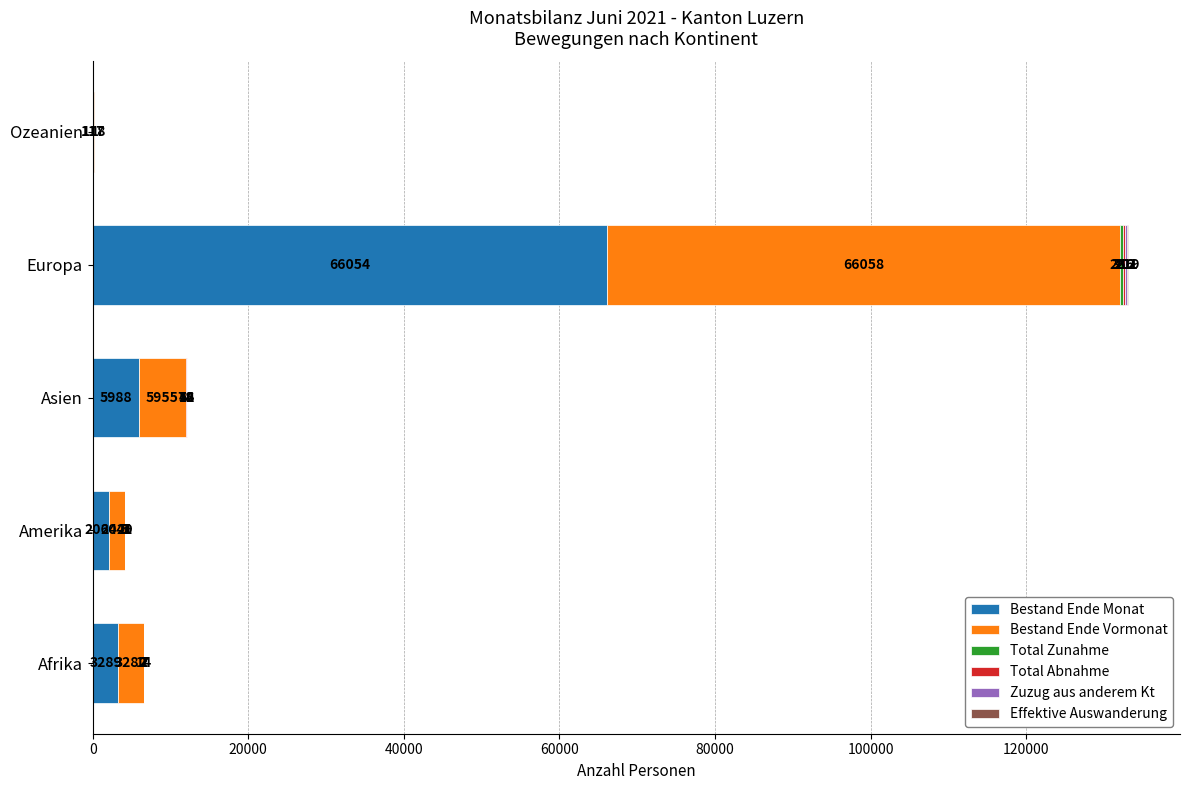

Read the Bestand Ende Monat value at Ozeanien, to the nearest 100.

100